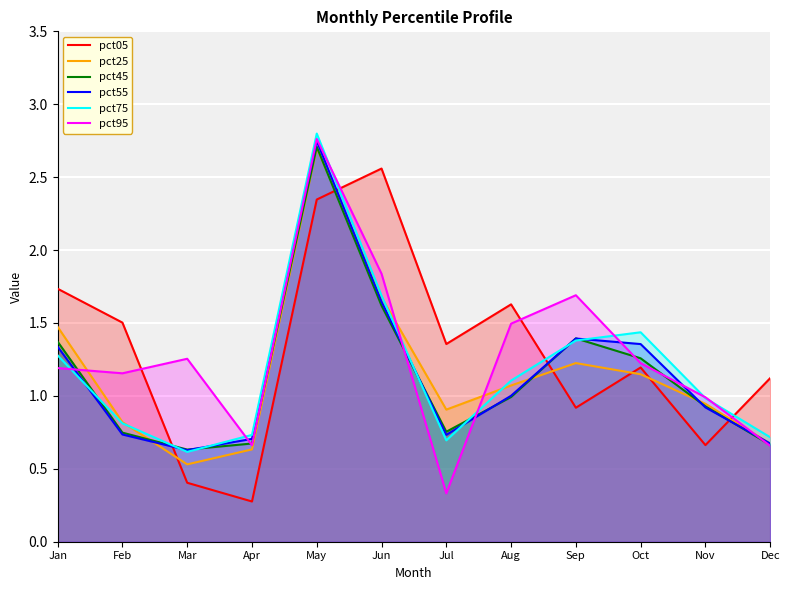

What are all the series names shown in the legend?

pct05, pct25, pct45, pct55, pct75, pct95